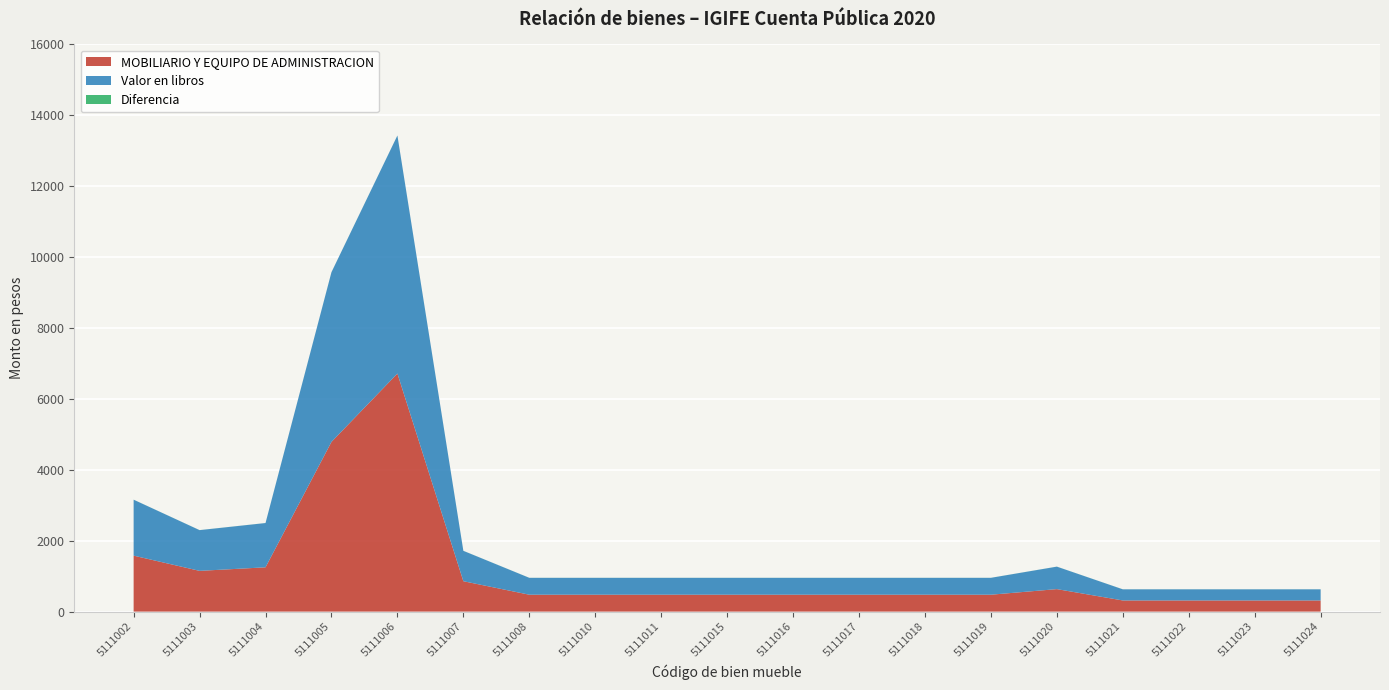

Reading left to right, list all the values displayed in this chart.

MOBILIARIO Y EQUIPO DE ADMINISTRACION: 1579.3	1150.0	1250.0	4788.0	6716.0	858.0	477.2	477.2	477.2	477.2	477.2	477.2	477.2	477.2	635.0	315.0	315.0	315.0	315.0
Valor en libros: 1578.3	1149.0	1249.0	4787.0	6715.0	857.0	476.2	476.2	476.2	476.2	476.2	476.2	476.2	476.2	634.0	314.0	314.0	314.0	314.0
Diferencia: 1.0	1.0	1.0	1.0	1.0	1.0	1.0	1.0	1.0	1.0	1.0	1.0	1.0	1.0	1.0	1.0	1.0	1.0	1.0